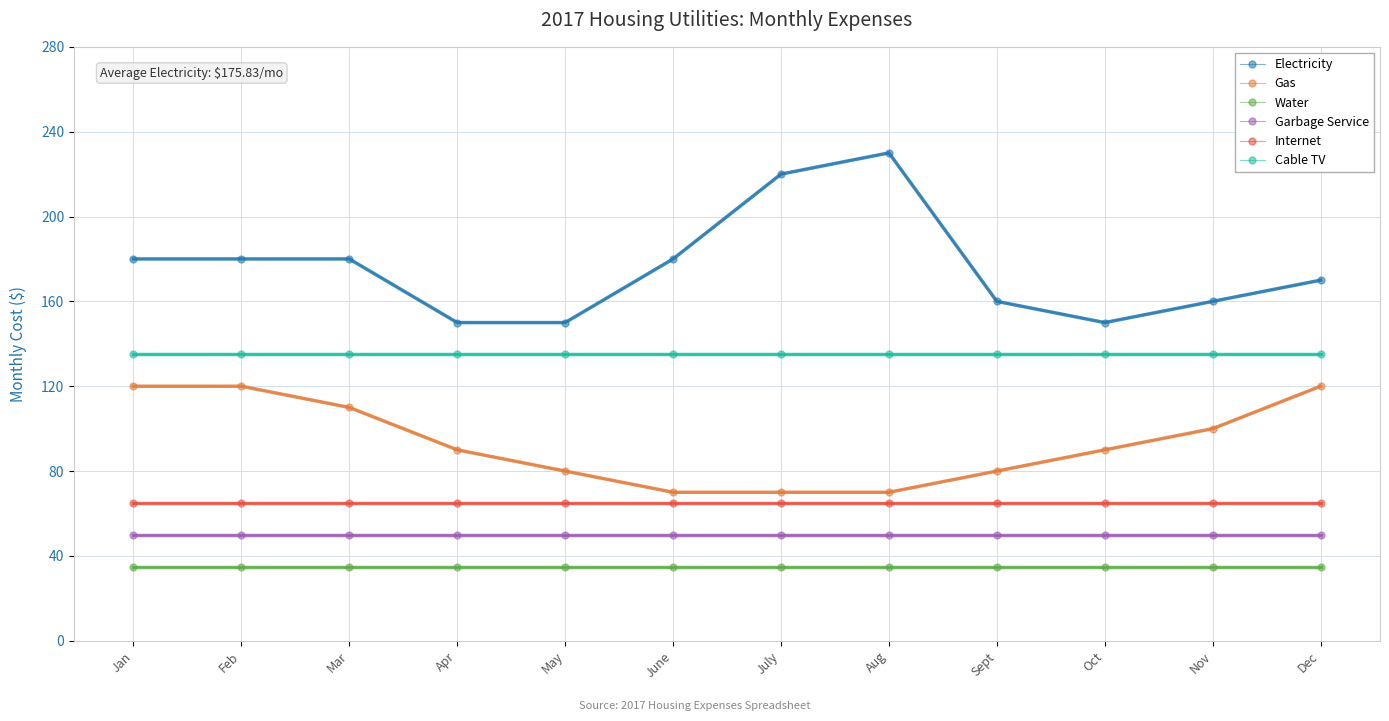

True or false: Water and Gas intersect in this chart.

False